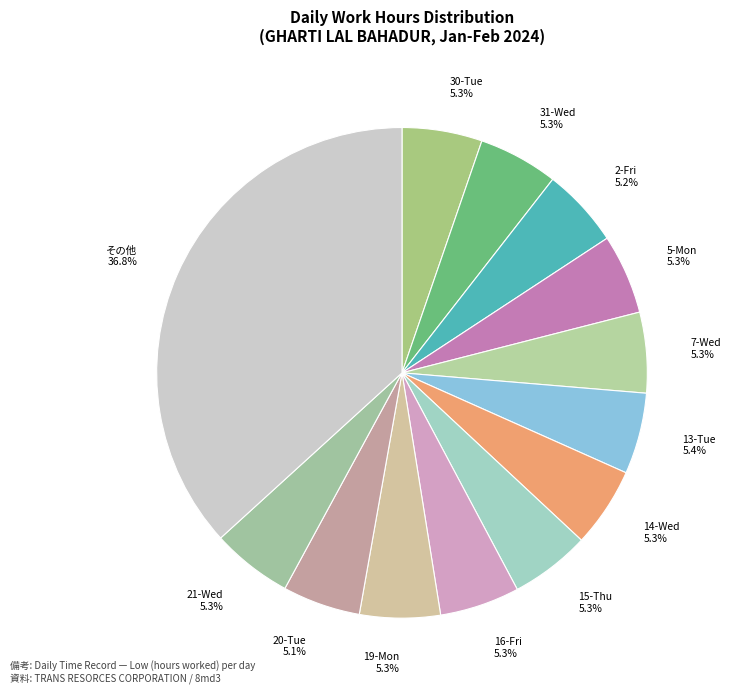

What portion of the pie excludes 31-Wed?

94.7%